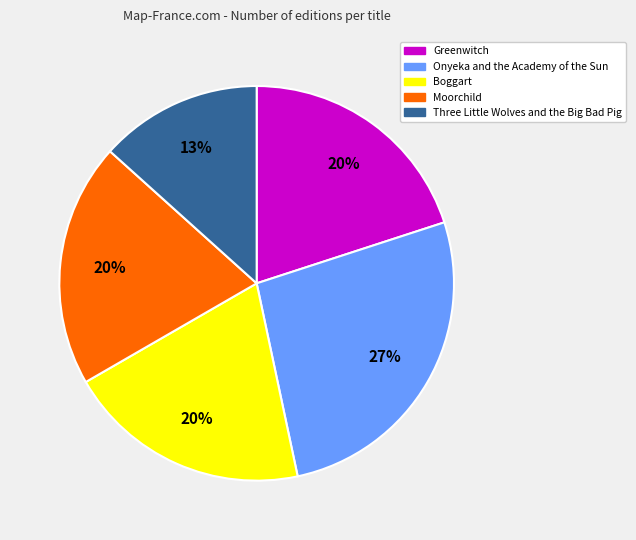

Do Moorchild and Onyeka and the Academy of the Sun together represent more than half of the pie?

No